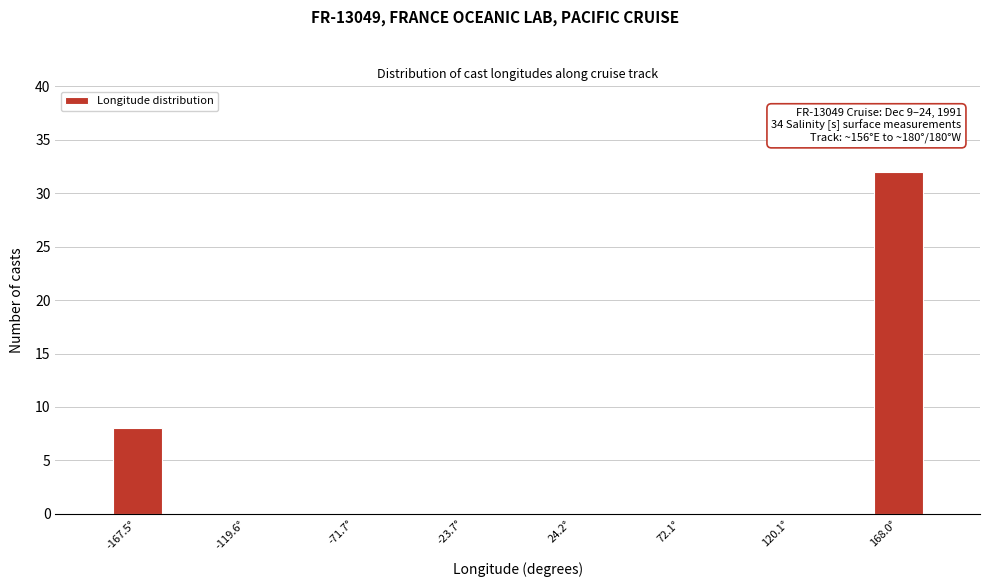

Over which range of the x-axis is the bar tallest?

155 to 180